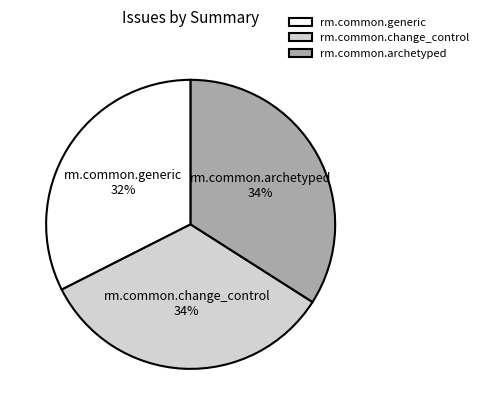

What percentage is the rm.common.generic slice, to the nearest percent?

32%